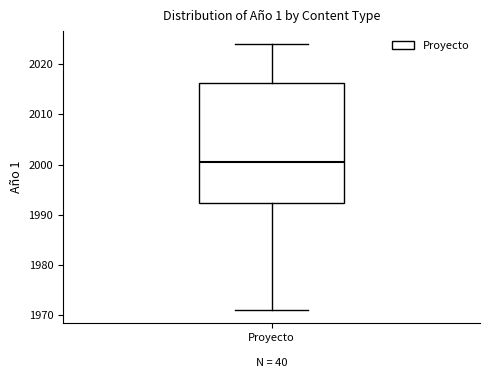

Where does the lower whisker of the box for Proyecto end on the y-axis? The values are not printed on the chart, so give them approximately, as read against the axis.

1971